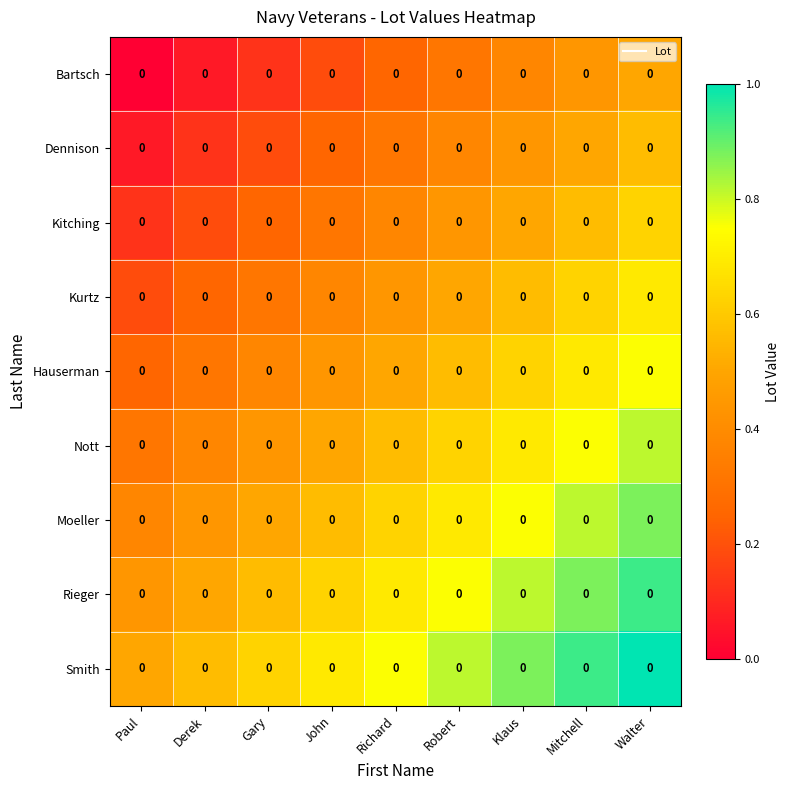

At which label is Bartsch closest to 0?

Paul